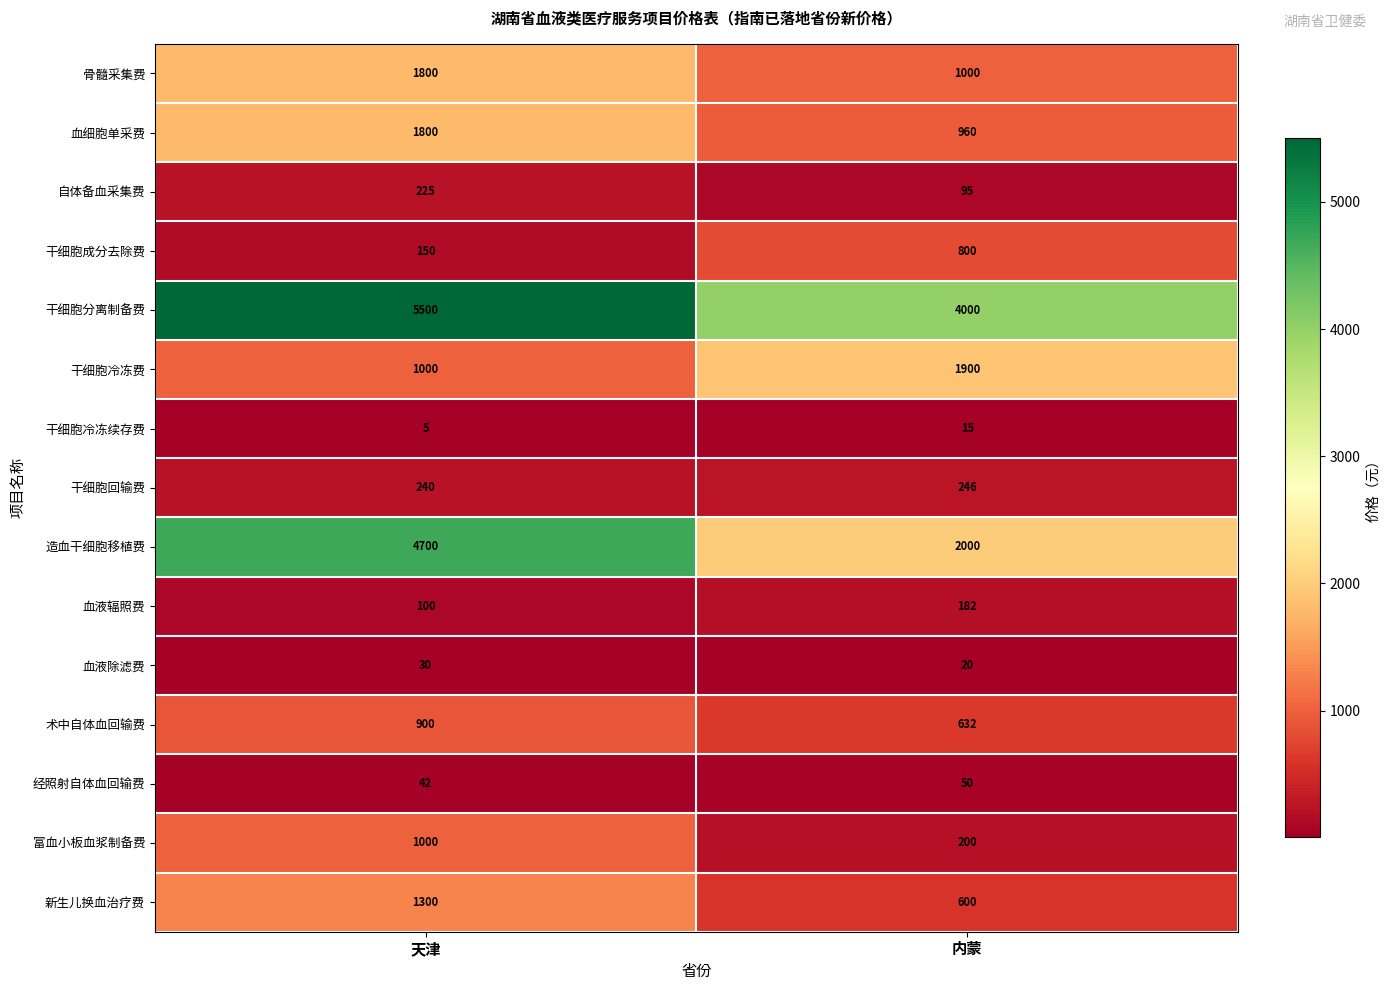

Reading left to right, what are all the values shown in this chart?

骨髓采集费: 天津=1800	内蒙=1000
血细胞单采费: 天津=1800	内蒙=960
自体备血采集费: 天津=225	内蒙=95
干细胞成分去除费: 天津=150	内蒙=800
干细胞分离制备费: 天津=5500	内蒙=4000
干细胞冷冻费: 天津=1000	内蒙=1900
干细胞冷冻续存费: 天津=5	内蒙=15
干细胞回输费: 天津=240	内蒙=246
造血干细胞移植费: 天津=4700	内蒙=2000
血液辐照费: 天津=100	内蒙=182
血液除滤费: 天津=30	内蒙=20
术中自体血回输费: 天津=900	内蒙=632
经照射自体血回输费: 天津=42	内蒙=50
富血小板血浆制备费: 天津=1000	内蒙=200
新生儿换血治疗费: 天津=1300	内蒙=600